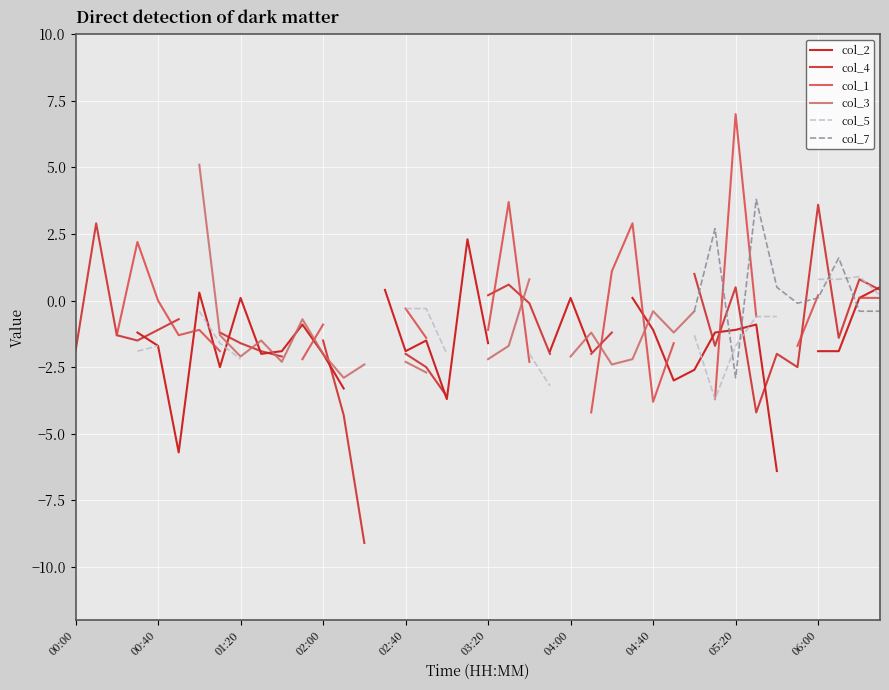

The col_2 series shows 3.2 at 19. True or false?

False